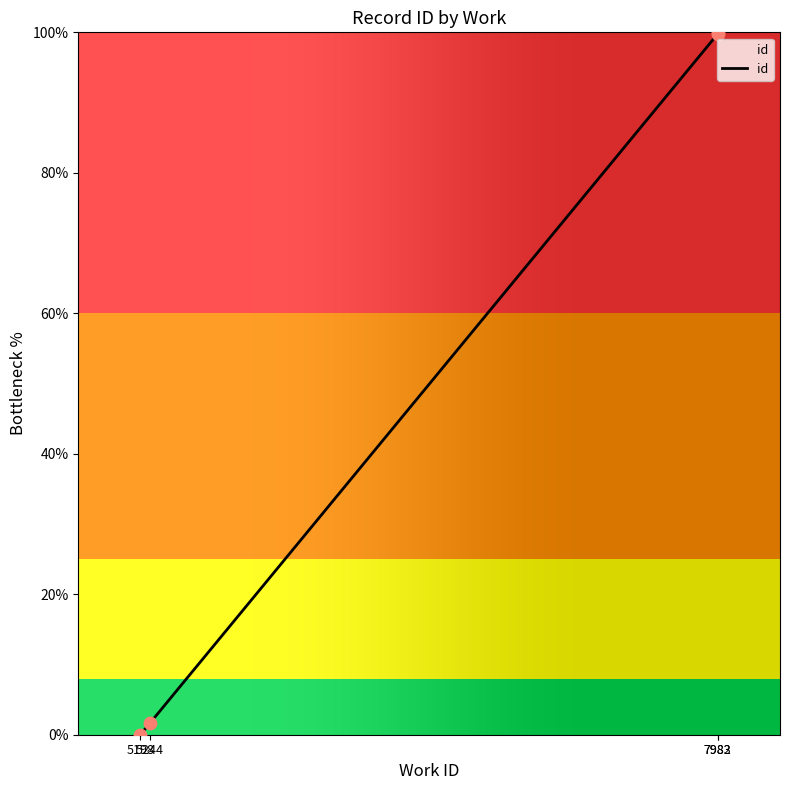

What is the ratio of the value at 7983 to the value at 7982?

1.0